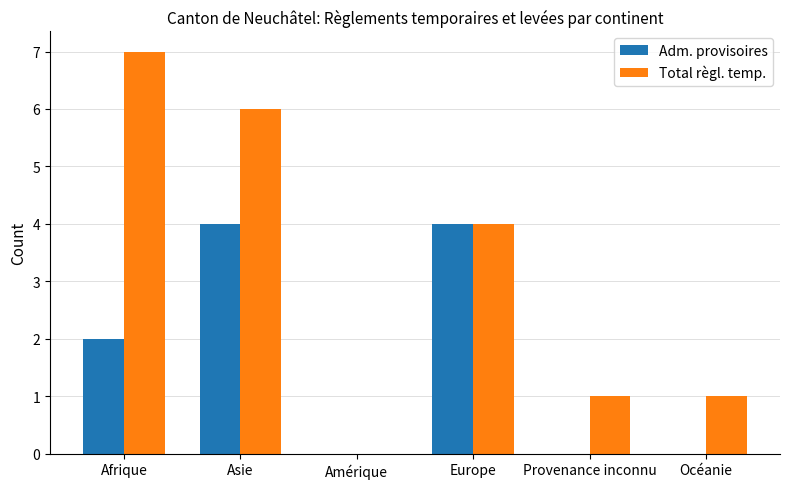

Reading left to right, what are all the values shown in this chart?

Adm. provisoires: 2	4	0	4	0	0
Total règl. temp.: 7	6	0	4	1	1